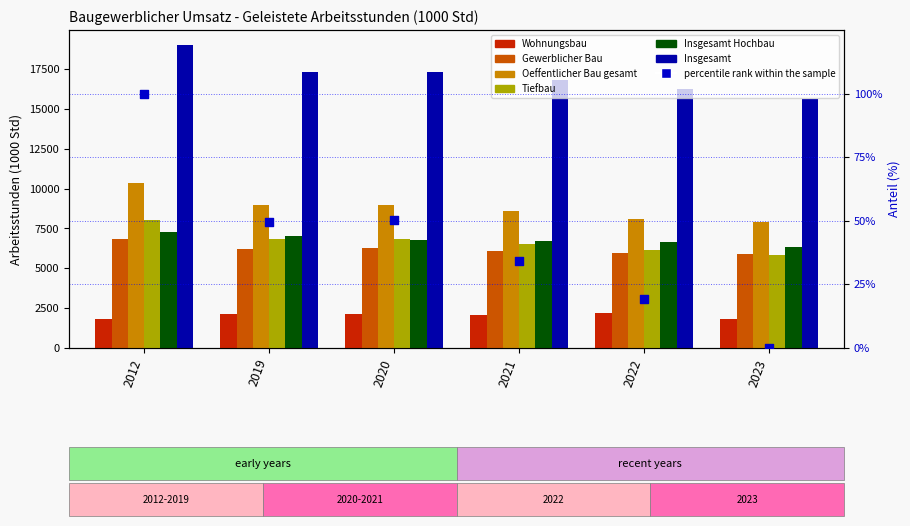

What are all the series names shown in the legend?

Wohnungsbau, Gewerblicher Bau, Oeffentlicher Bau gesamt, Tiefbau, Insgesamt Hochbau, Insgesamt